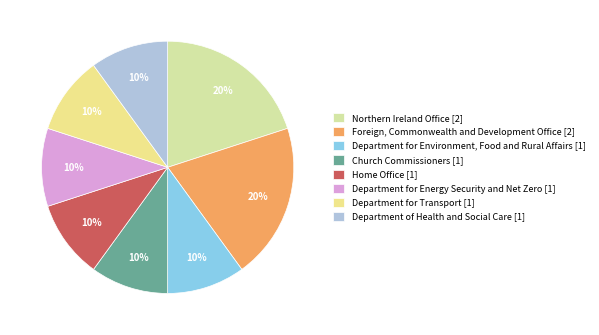

How many segments does this pie chart have?

8